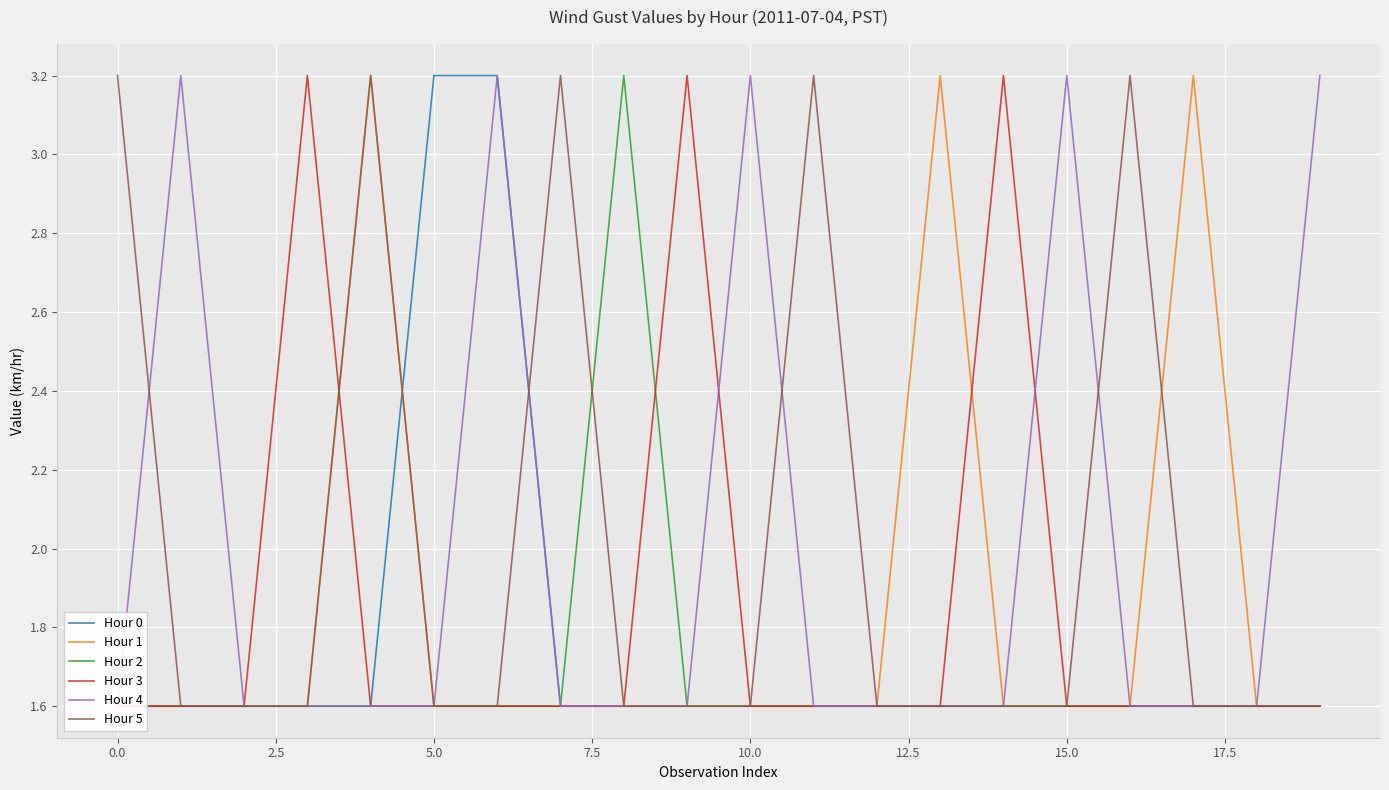

What is the maximum value for Hour 5?

3.2